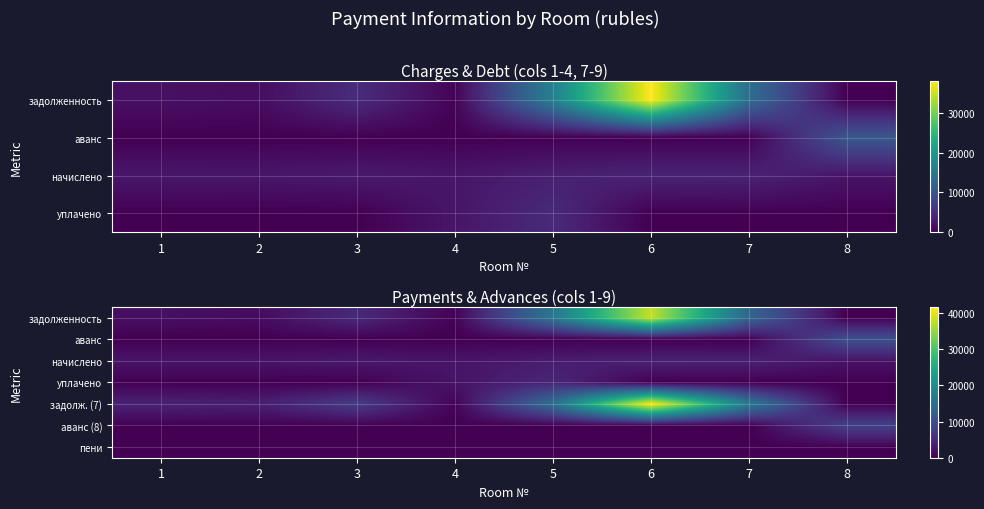

The value of задолженность at 7 is 13679.8. True or false?

True